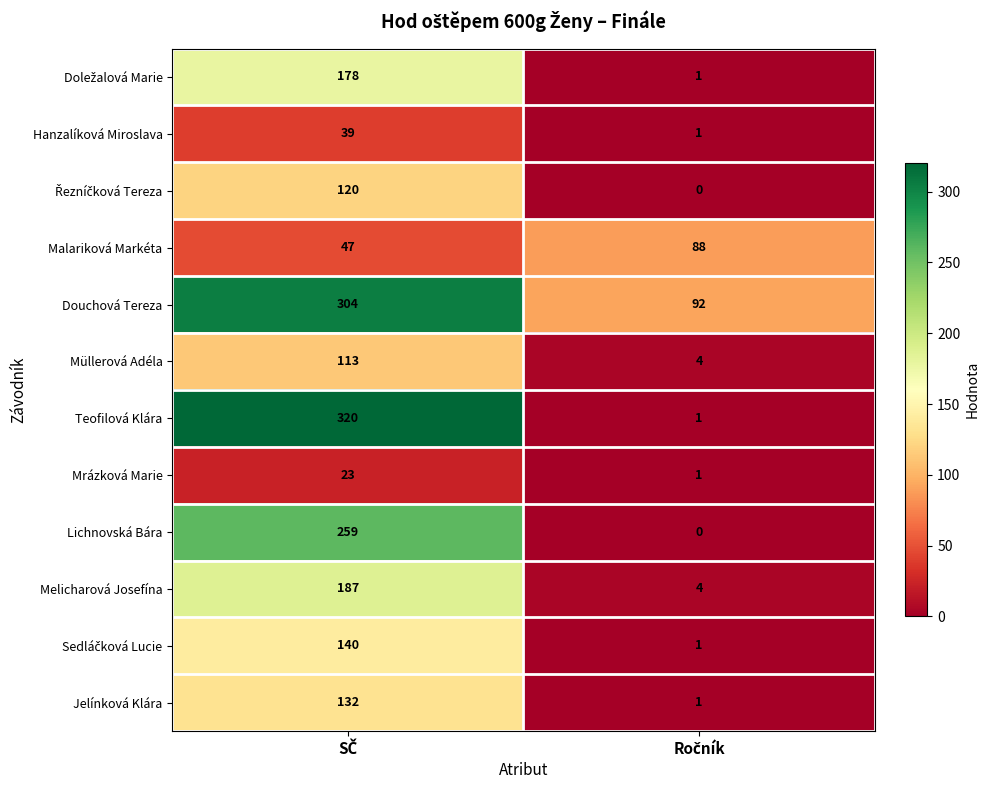

What is the sum of all Jelínková Klára values?

133